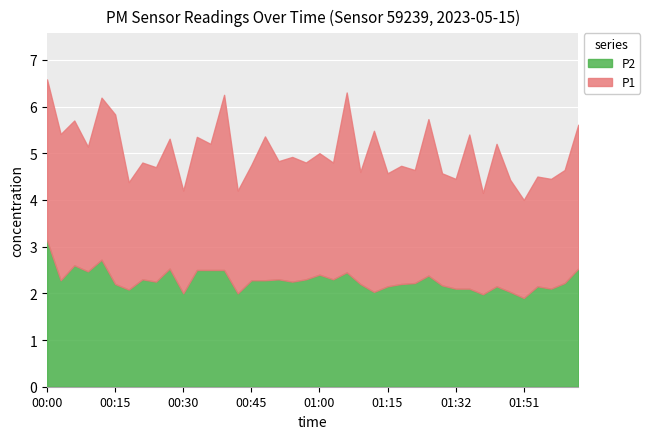

Which series has the largest range (max minus min)?

P1